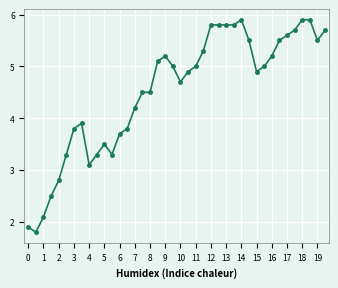

What is the average value?

4.5